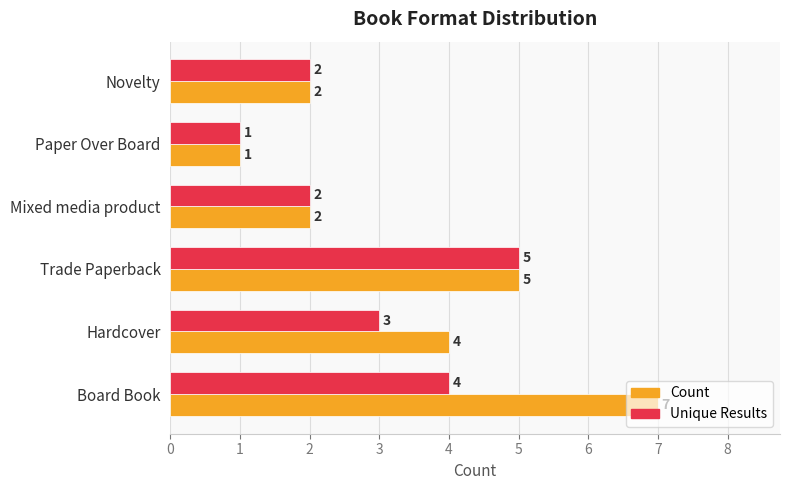

Rank the series at Hardcover from lowest to highest value.

Unique Results, Count